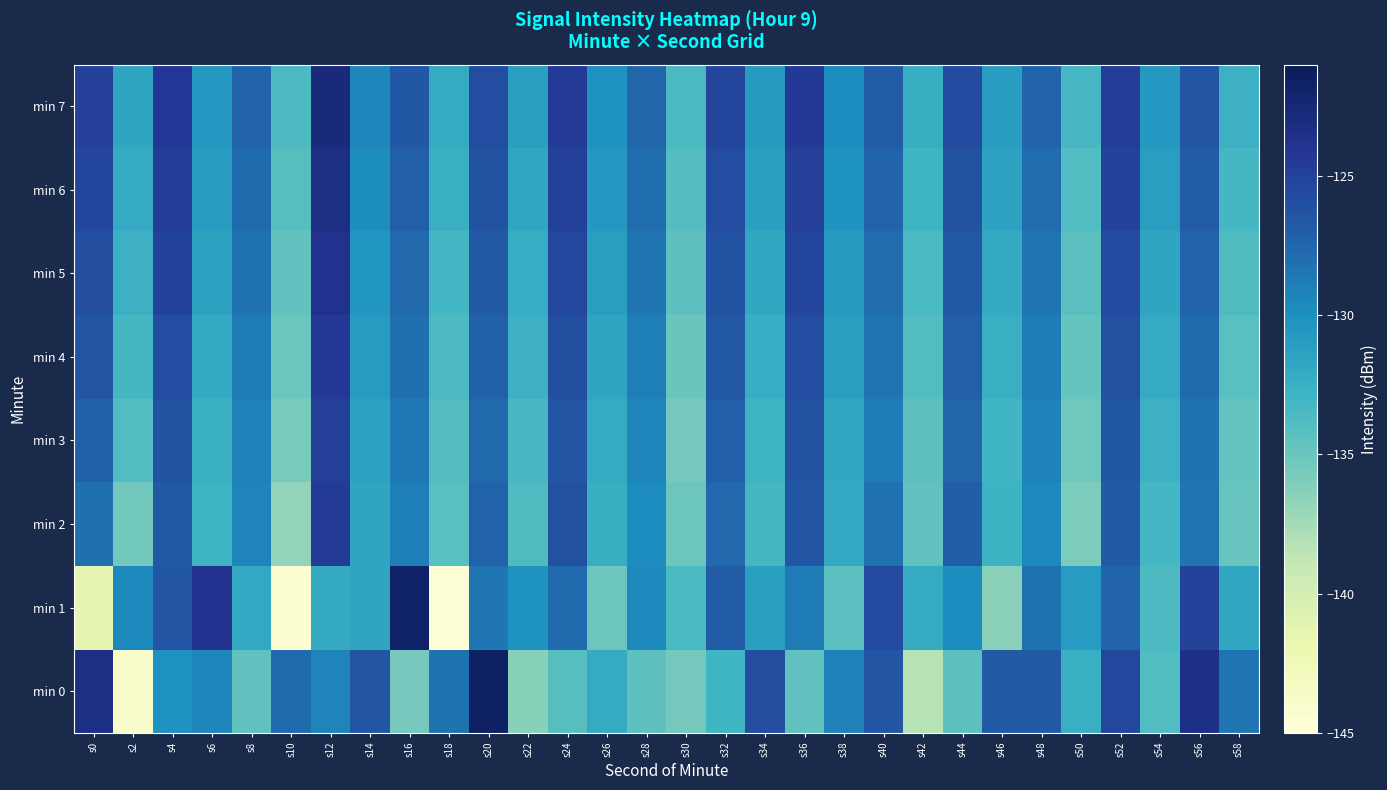

Which series has the largest range (max minus min)?

min 1